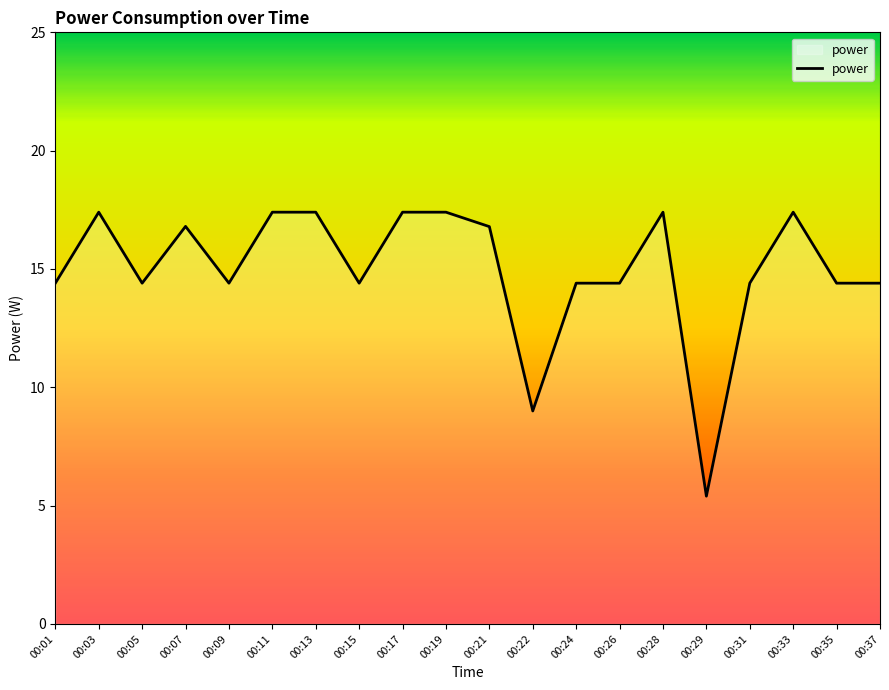

Approximately how many times larger is the value at 00:01 compared to 00:11?

0.8